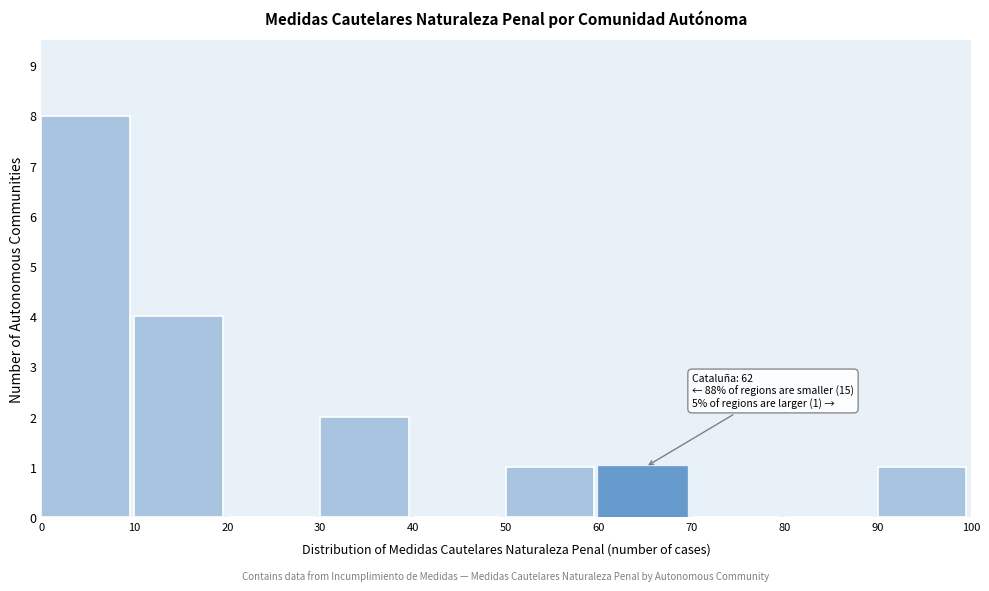

Which range on the x-axis has the tallest bar?

0 to 10